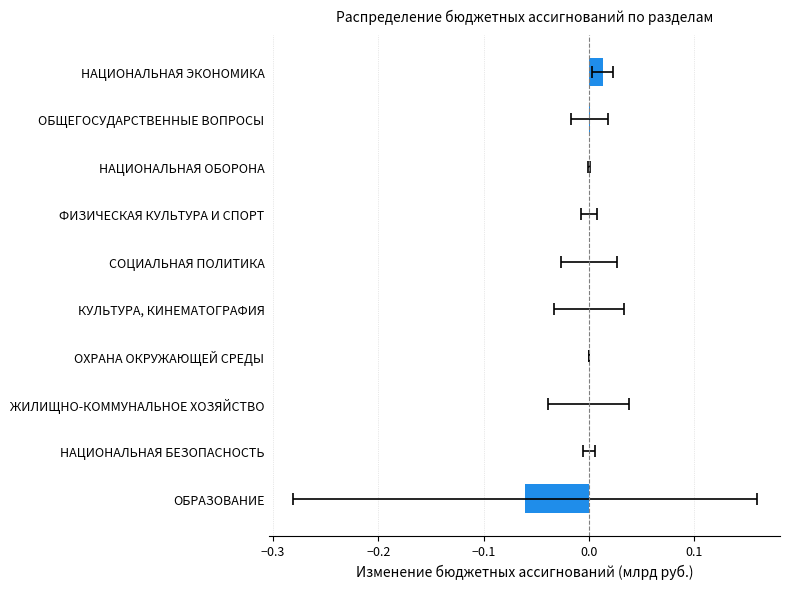

How many values exceed 0?

3